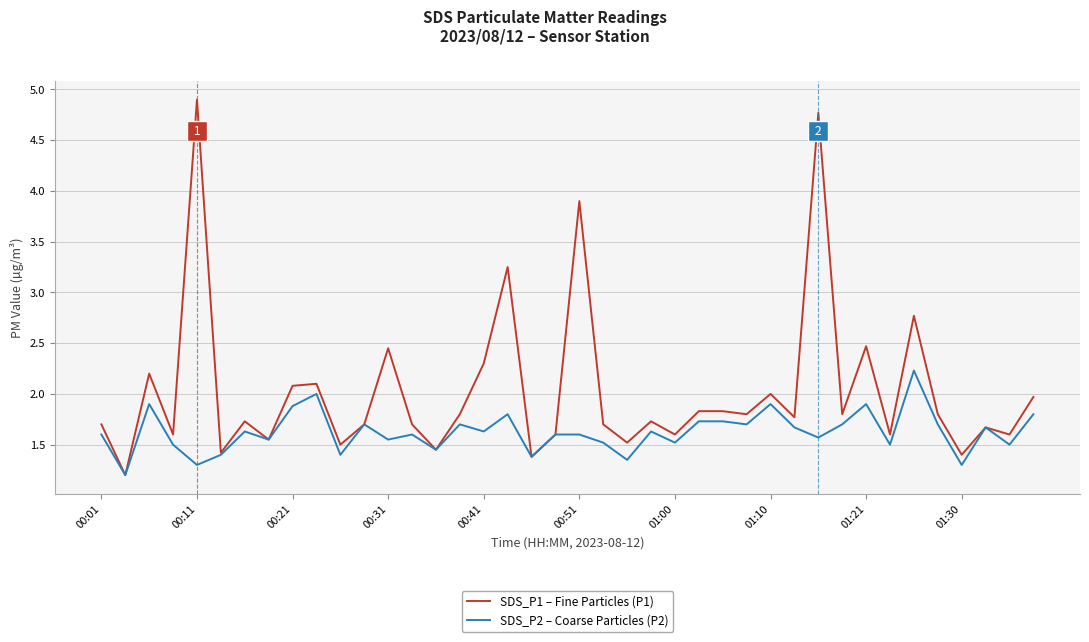

What are all the series names shown in the legend?

SDS_P1 – Fine Particles (P1), SDS_P2 – Coarse Particles (P2)